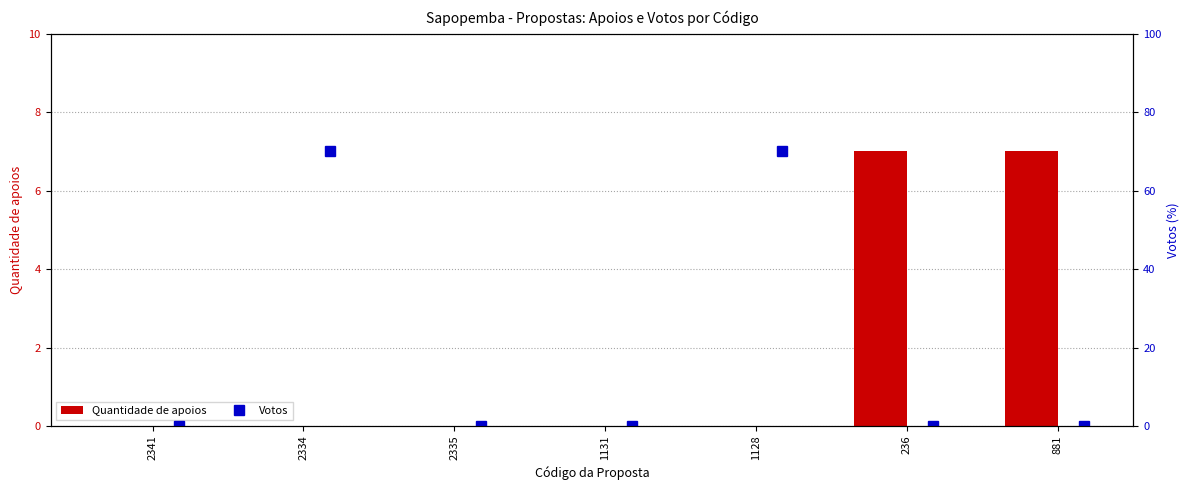

Reading right to left, what are all the values shown in this chart?

Quantidade de apoios: 7	7	0	0	0	0	0
Votos: 0	0	70	0	0	70	0